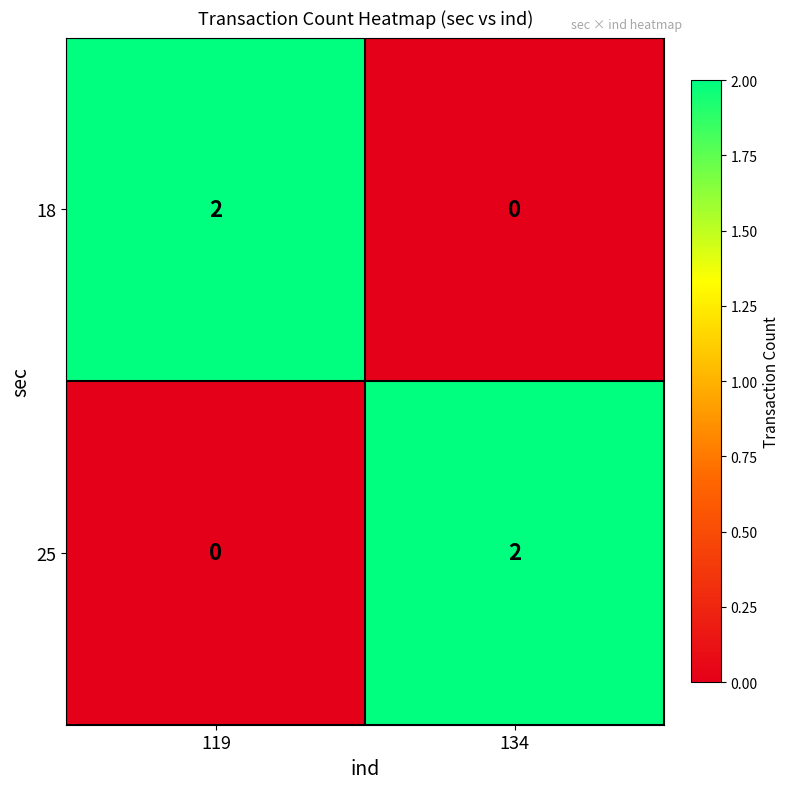

The 18 series shows -1 at 134. True or false?

False